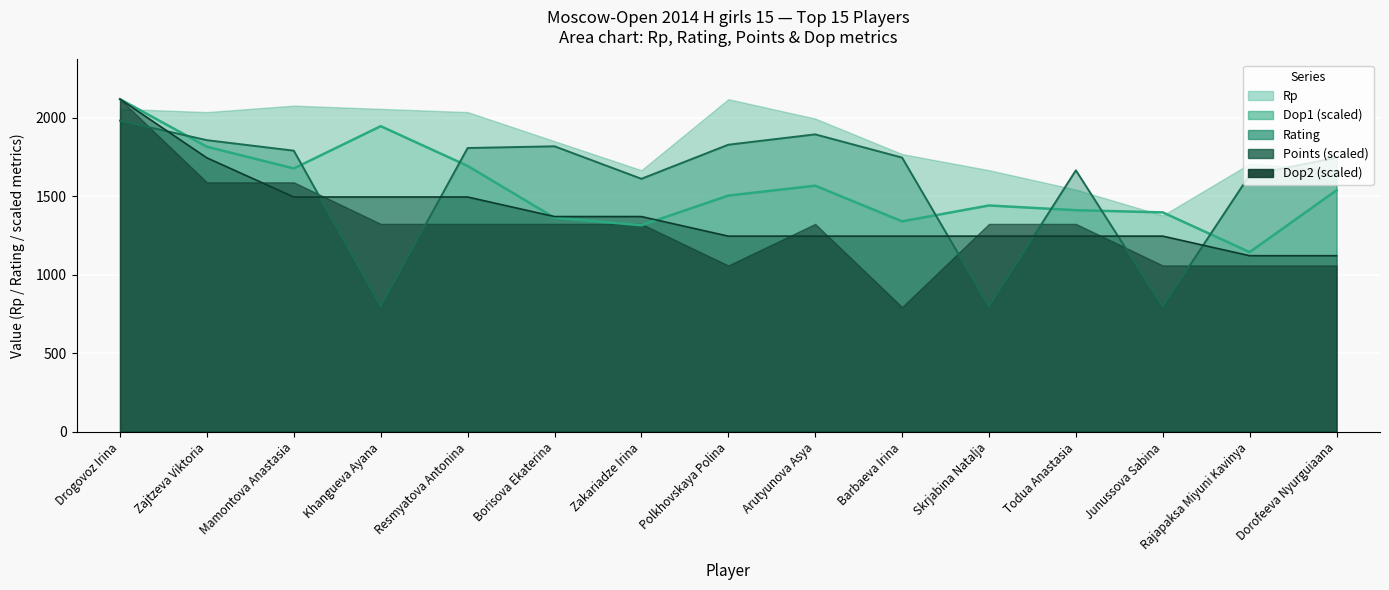

Between Drogovoz Irina and Borisova Ekaterina, which series saw the biggest shift?

Rp